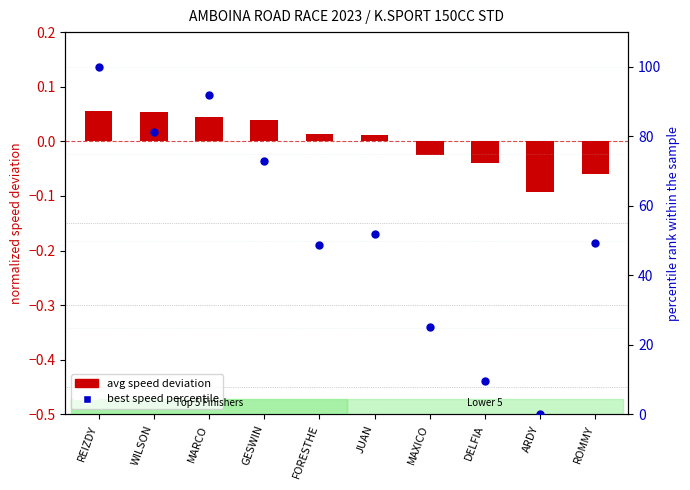

What are all the series names shown in the legend?

avg speed deviation, best speed percentile